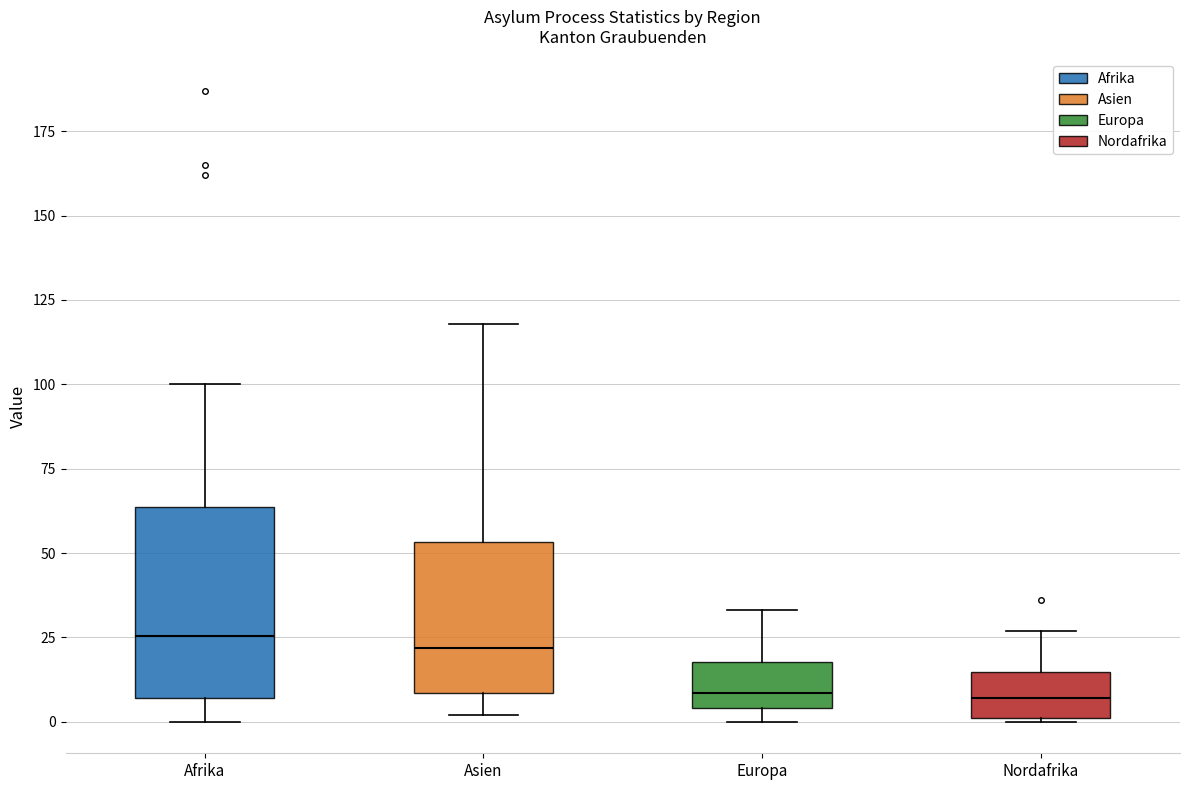

Reading left to right, transcribe this box plot: for each box, give where its median line is, the range the box spans, and where its two whiskers end, as read against the y-axis. The values are not printed on the chart, so give them approximately, as read against the axis.

Afrika: median 25, box 5 to 65, whiskers 0 to 100
Asien: median 20, box 10 to 55, whiskers 0 to 120
Europa: median 10, box 5 to 20, whiskers 0 to 35
Nordafrika: median 5, box 0 to 15, whiskers 0 to 25